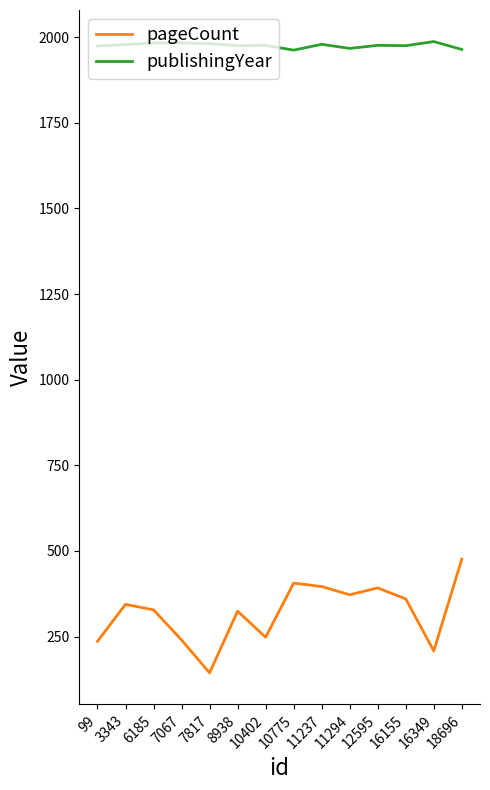

True or false: pageCount and publishingYear intersect in this chart.

False